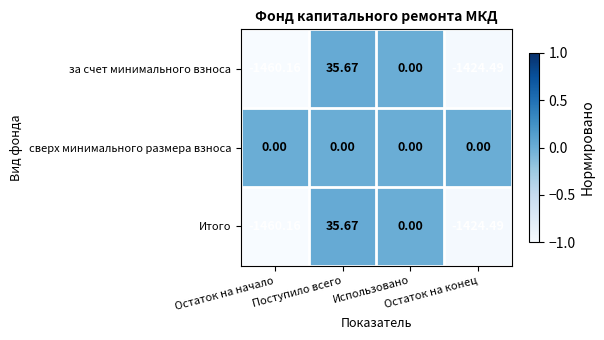

Which series has the largest total across all categories?

сверх минимального размера взноса